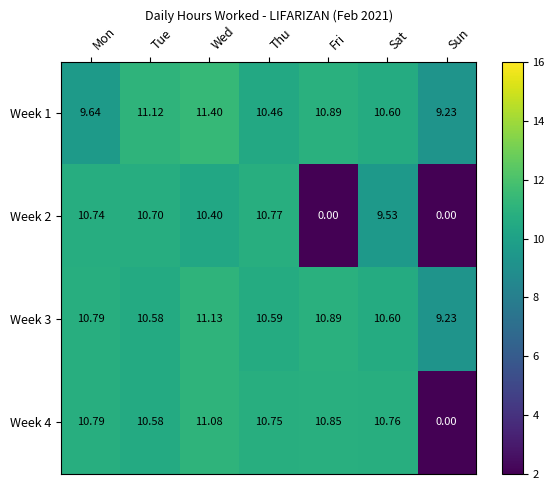

Where is Week 3 nearest to the value 10?

Tue